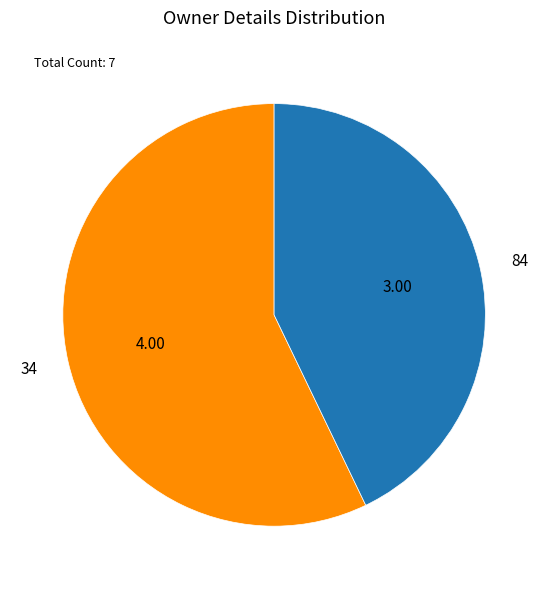

Rank the categories by value from highest to lowest.

34, 84